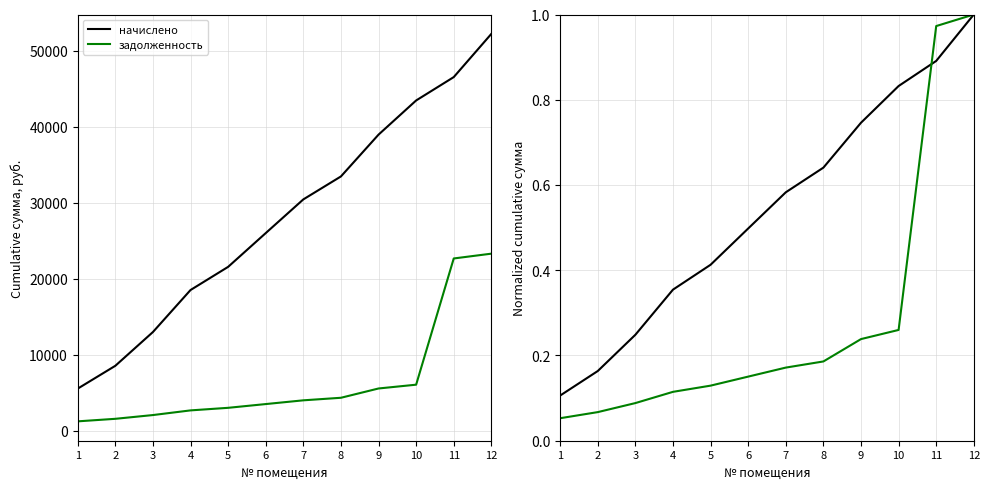

Is it true that начислено equals 0.6 at 7?

True